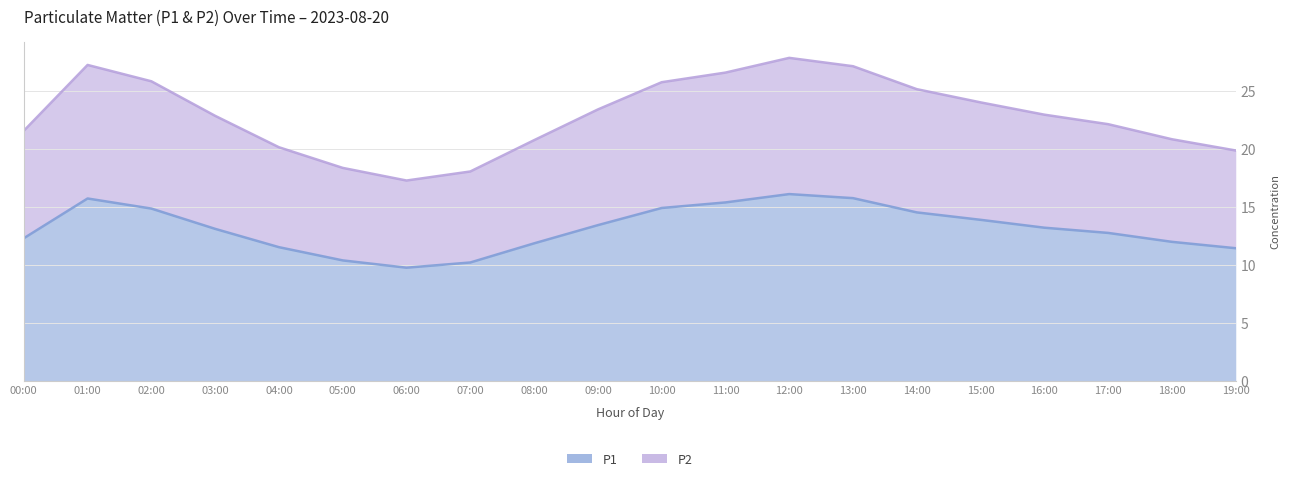

How many interior local peaks does the P2 series have?

2